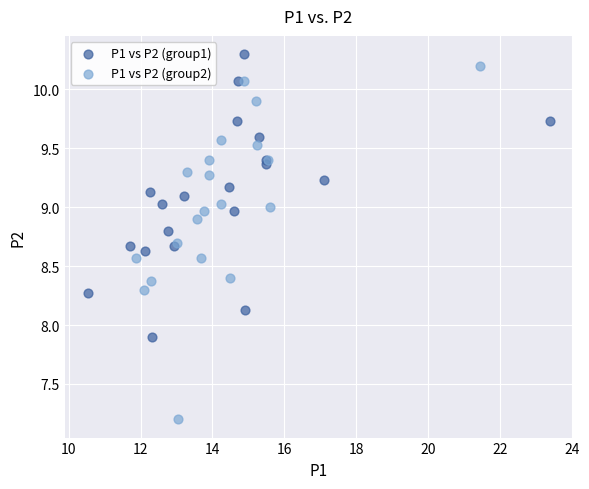

Which series has the largest Y range (max minus min)?

P1 vs P2 (group2)